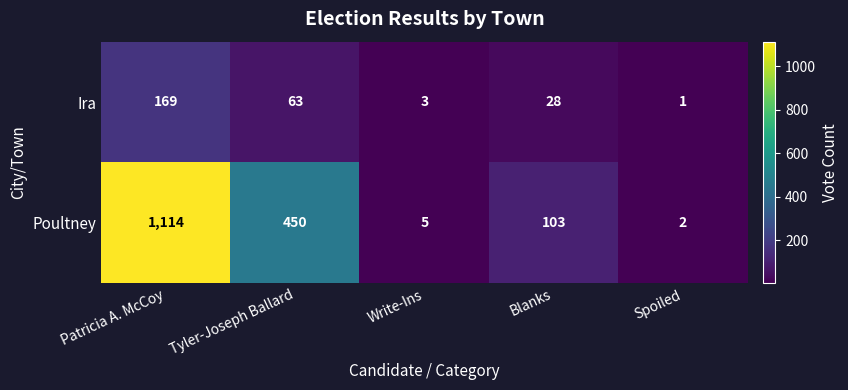

At which category is the sum across all series the highest?

Patricia A. McCoy